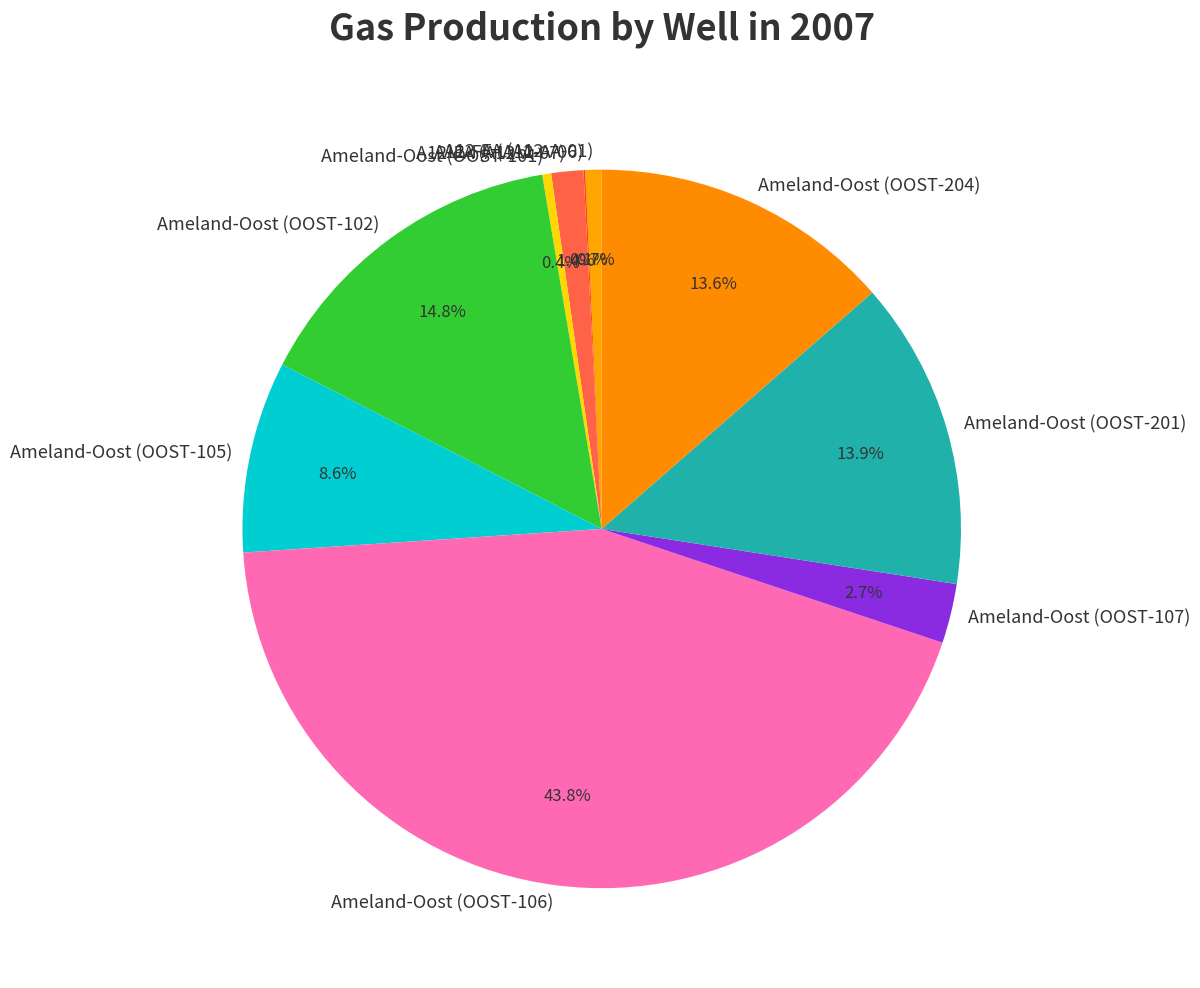

Does Ameland-Oost (OOST-201) account for over 50% of the chart?

No